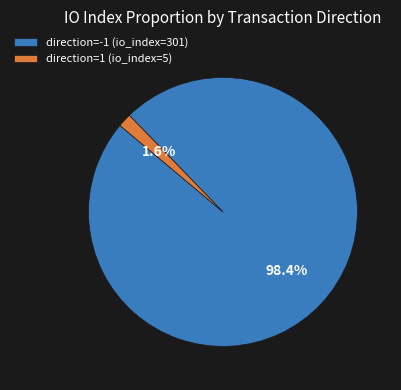

How many segments does this pie chart have?

2